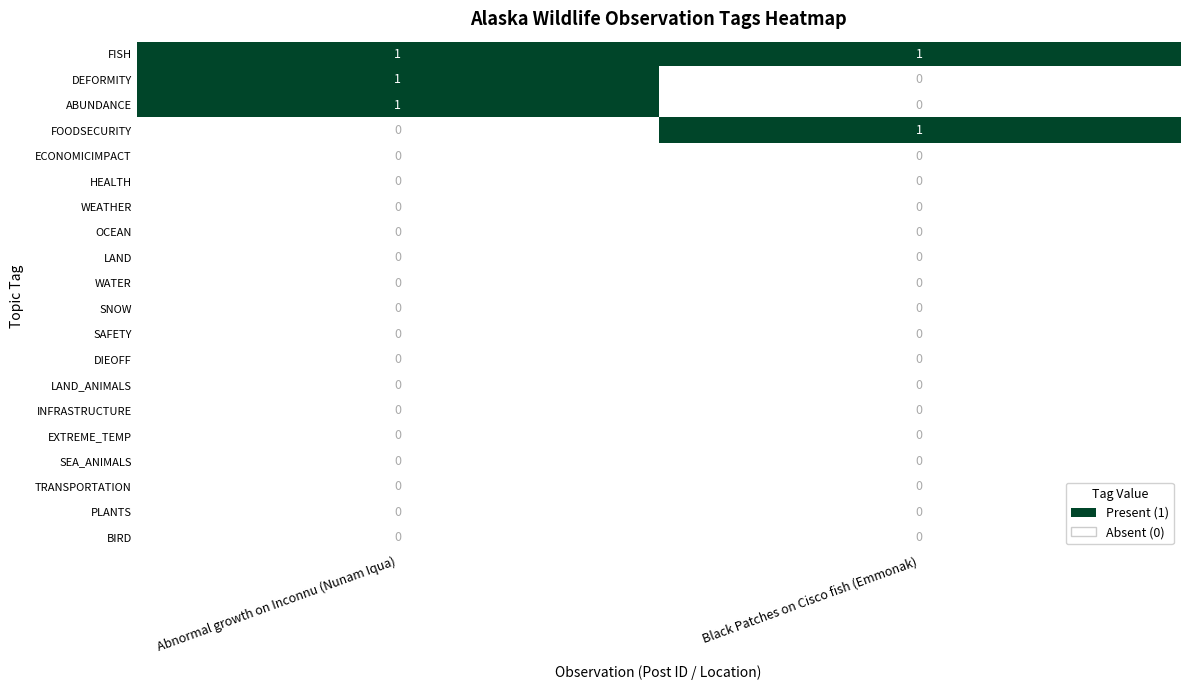

Which series has the largest total across all categories?

FISH